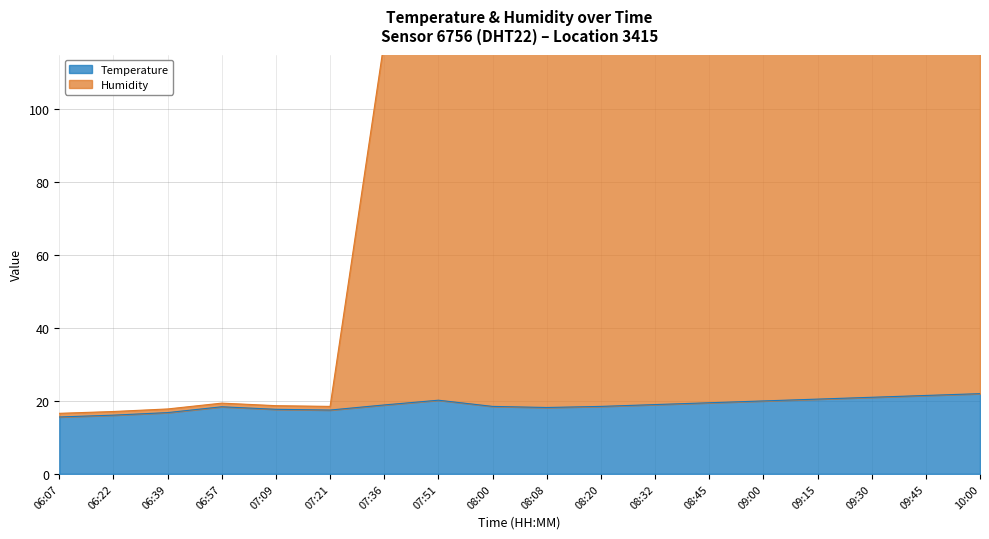

What position from the right is 07:51?

11